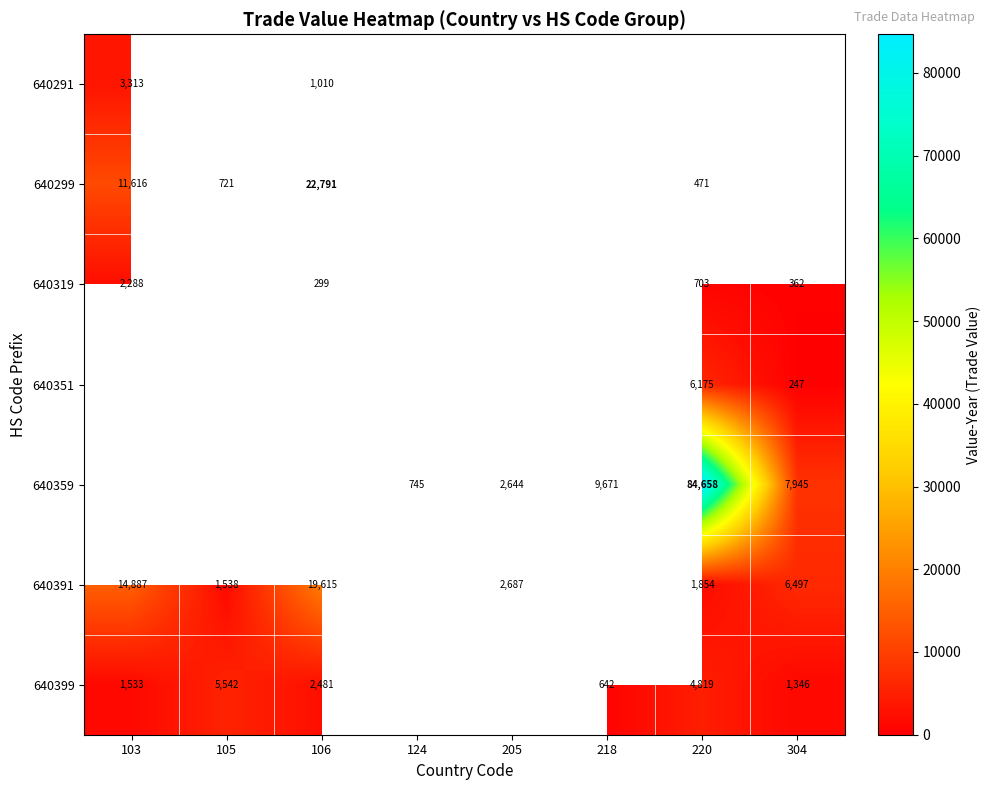

What is the sum of the 640399 values at 105 and 103?

7075